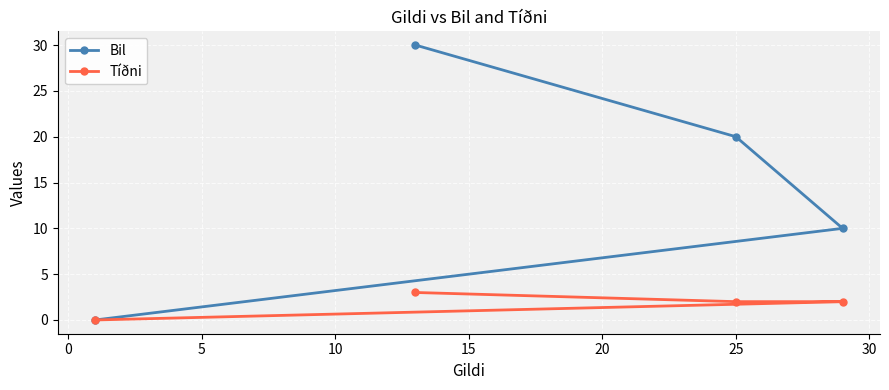

How many Tíðni values are between 2 and 3?

3